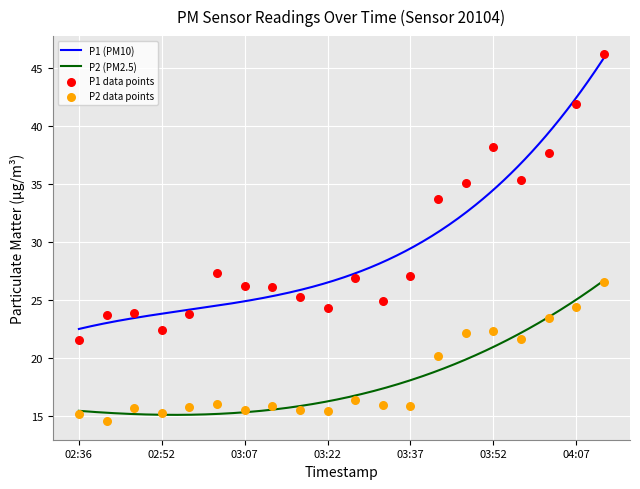

At how many categories does at least one series exceed 36?

4